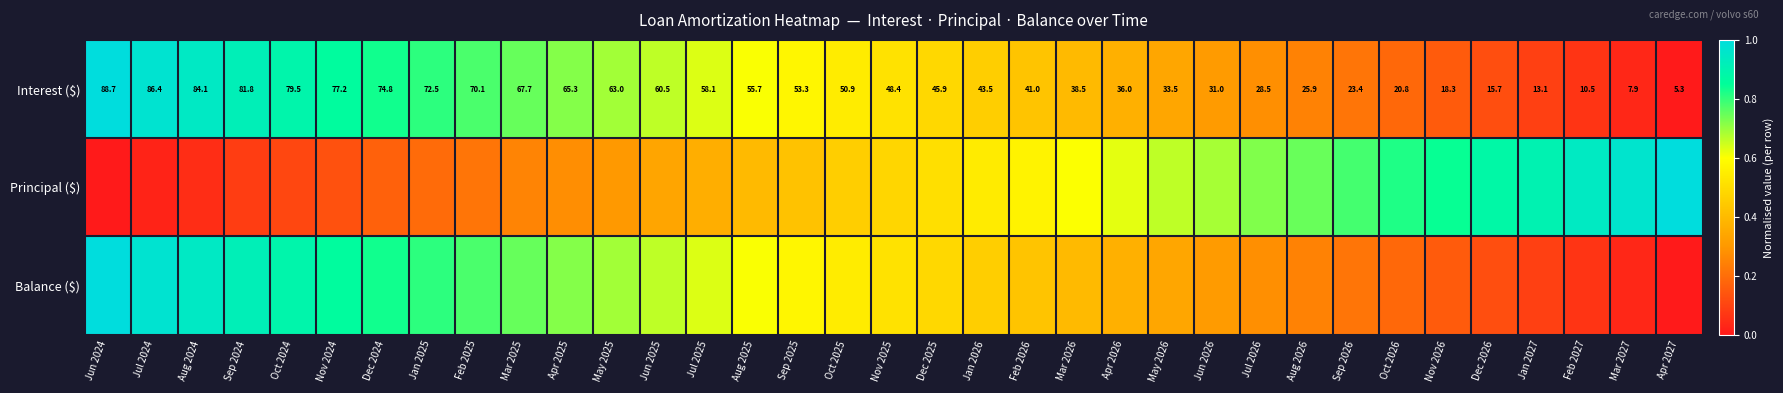

What is the average value of the Interest ($) series?

0.5